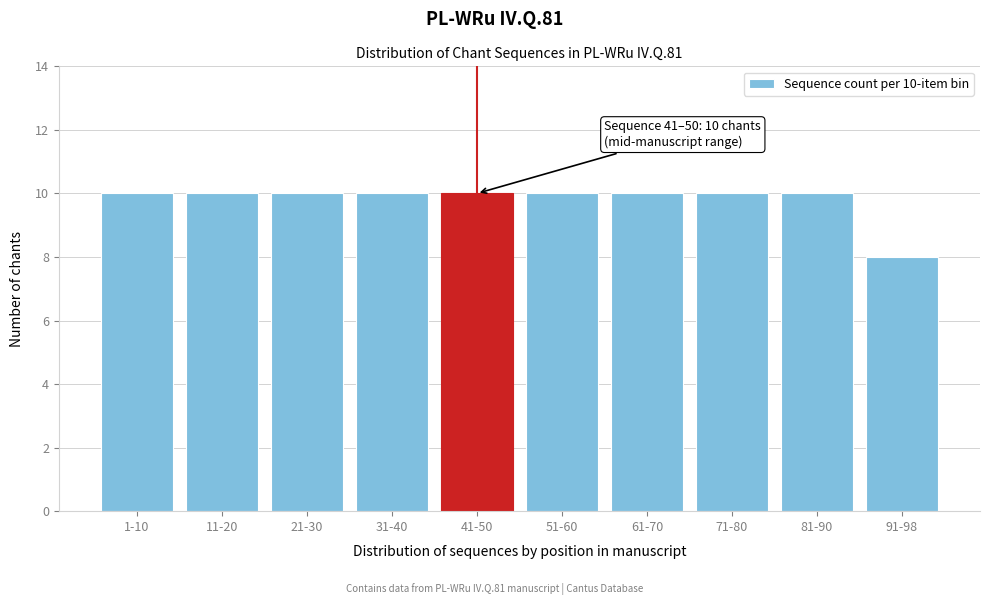

Reading left to right, extract all data points from this chart.

10	10	10	10	10	10	10	10	10	8